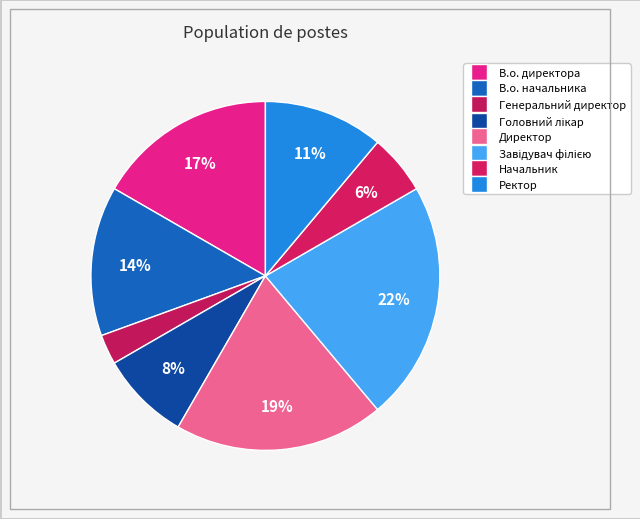

How many segments does this pie chart have?

8